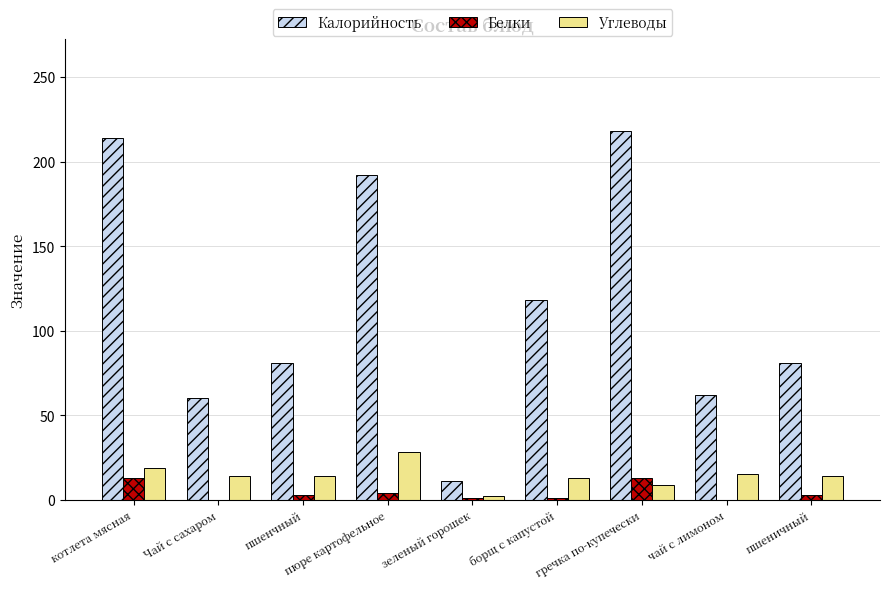

Count the number of categories in the chart.

9